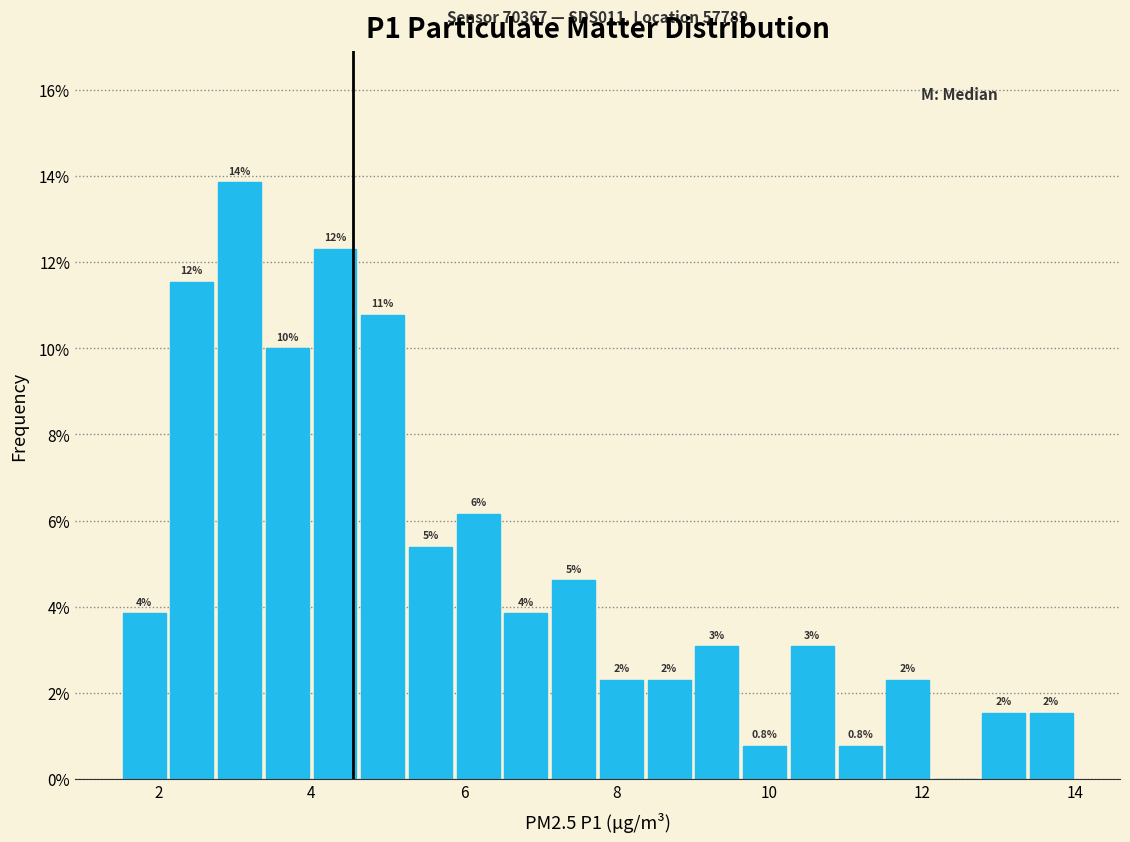

Around what value on the x-axis is the tallest bar? Give the approximate position of its centre, as read against the axis.

3.0